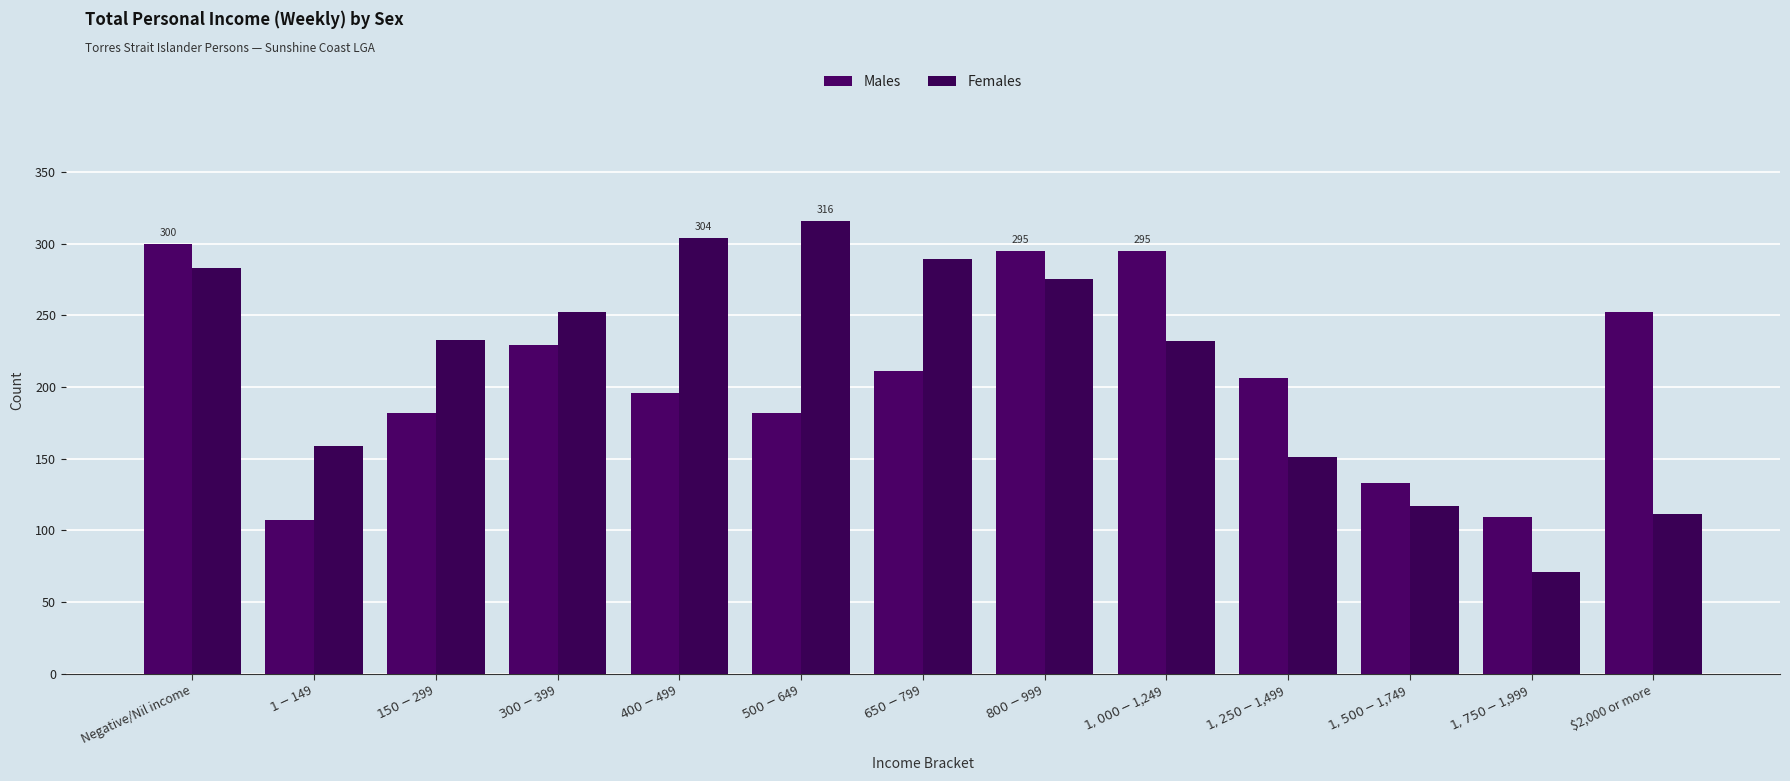

What are all the series names shown in the legend?

Males, Females